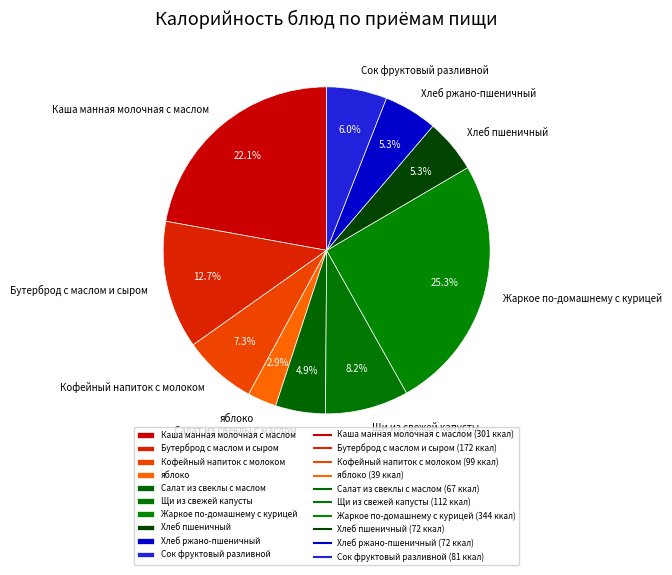

What percentage do Щи из свежей капусты and Сок фруктовый разливной together represent?

14.2%